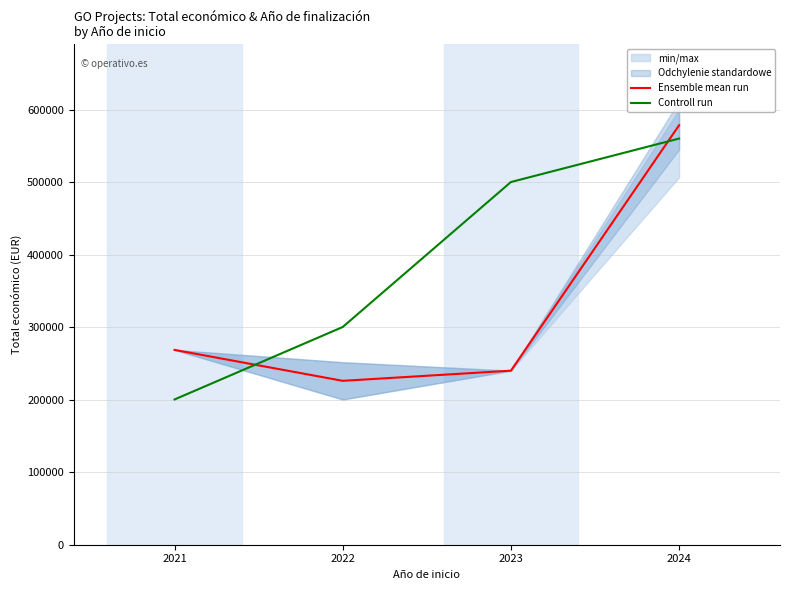

What is the value of the Controll run point at the 4th from the left?

560068.5